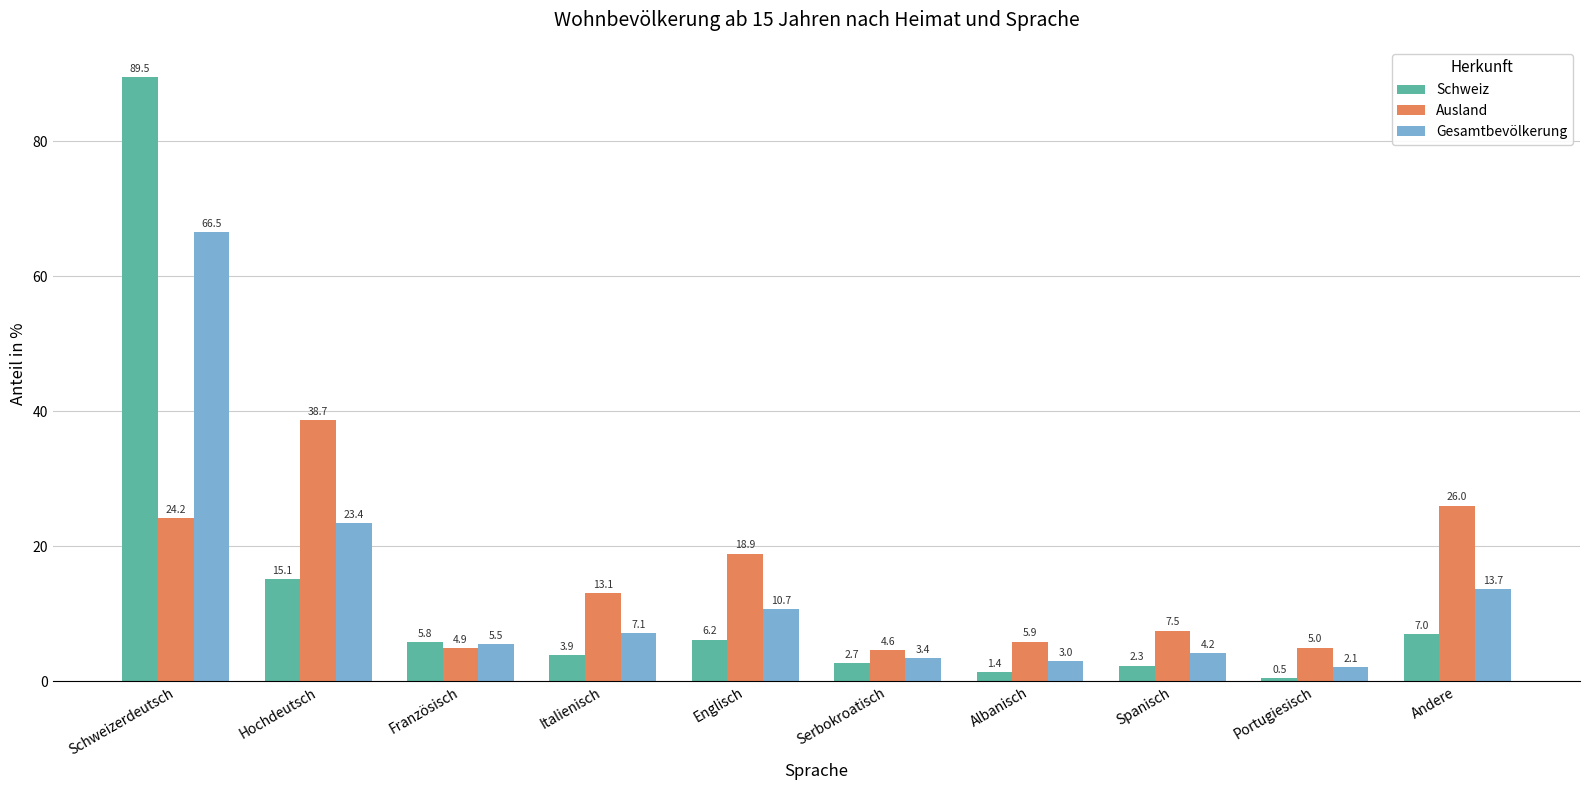

What is the value of the Schweiz bar at the 6th from the left?

2.7